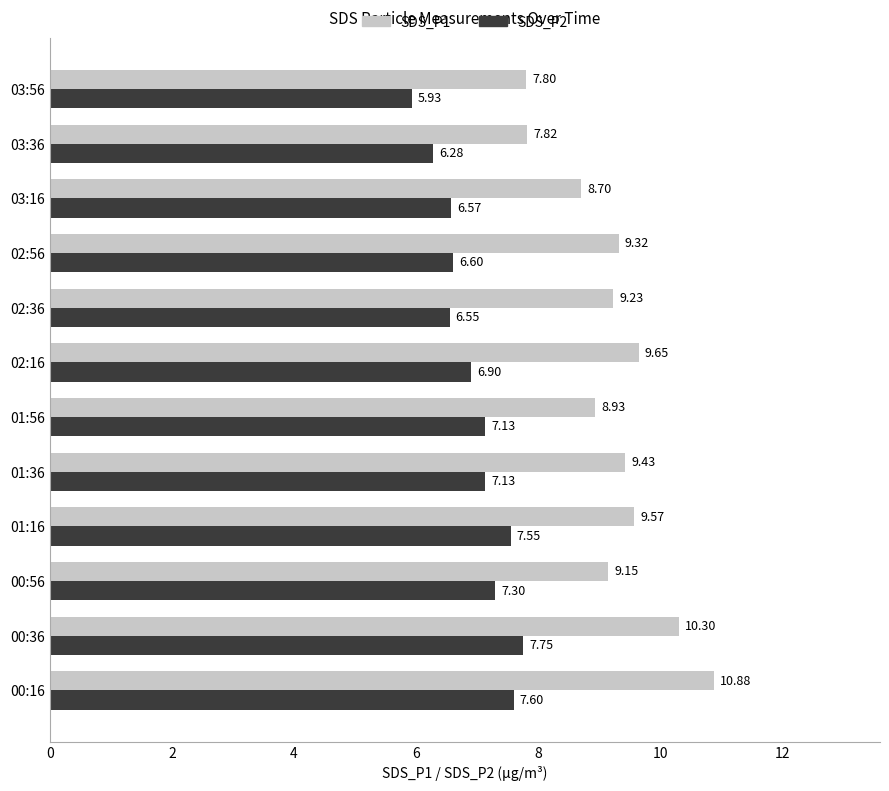

Rank the series by their average value, from lowest to highest.

SDS_P2, SDS_P1